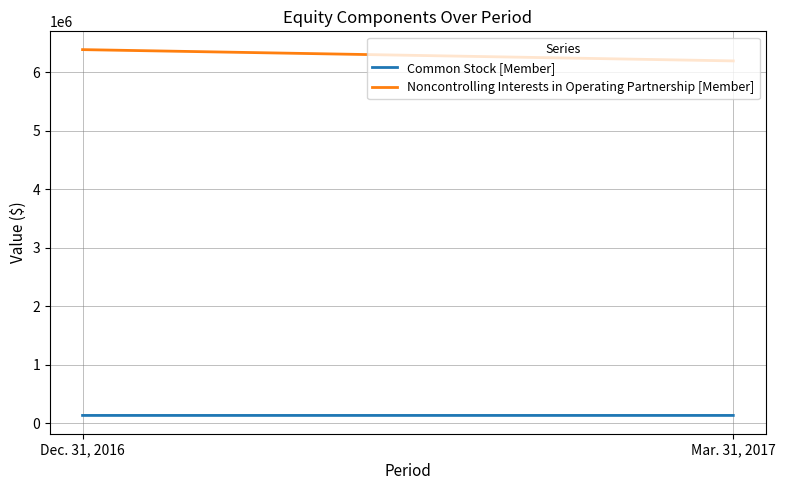

Reading left to right, extract all data points from this chart.

Common Stock [Member]: Dec. 31, 2016=133074	Mar. 31, 2017=133039
Noncontrolling Interests in Operating Partnership [Member]: Dec. 31, 2016=6382384	Mar. 31, 2017=6189598